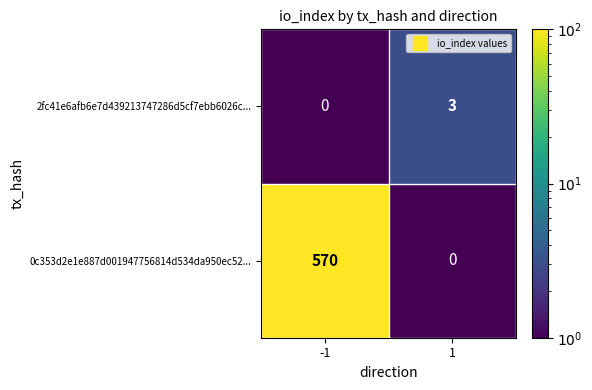

Reading left to right, transcribe all the data shown in this chart.

2fc41e6afb6e7d439213747286d5cf7ebb6026c...: 0	3
0c353d2e1e887d001947756814d534da950ec52...: 570	0